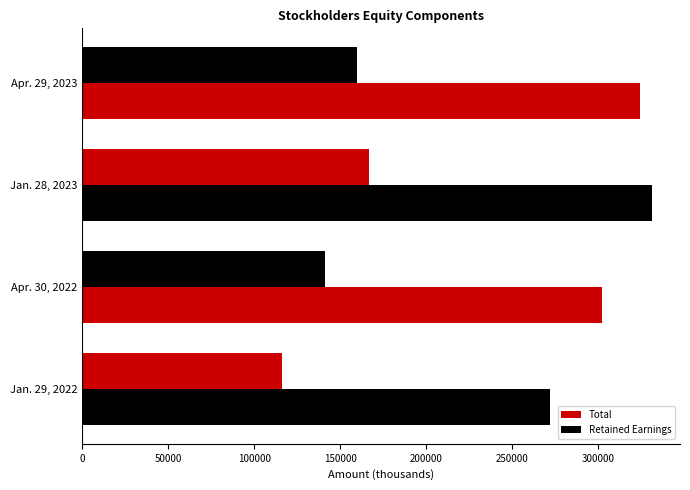

How many data points in Retained Earnings are less than 324415?

2